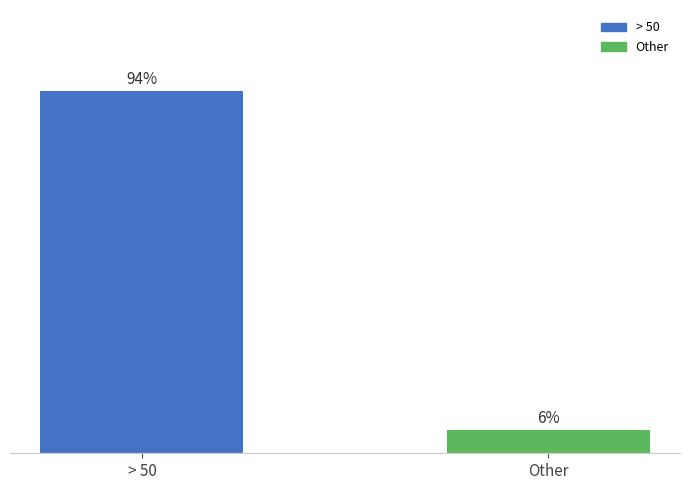

Rank the categories by value from lowest to highest.

Other, > 50